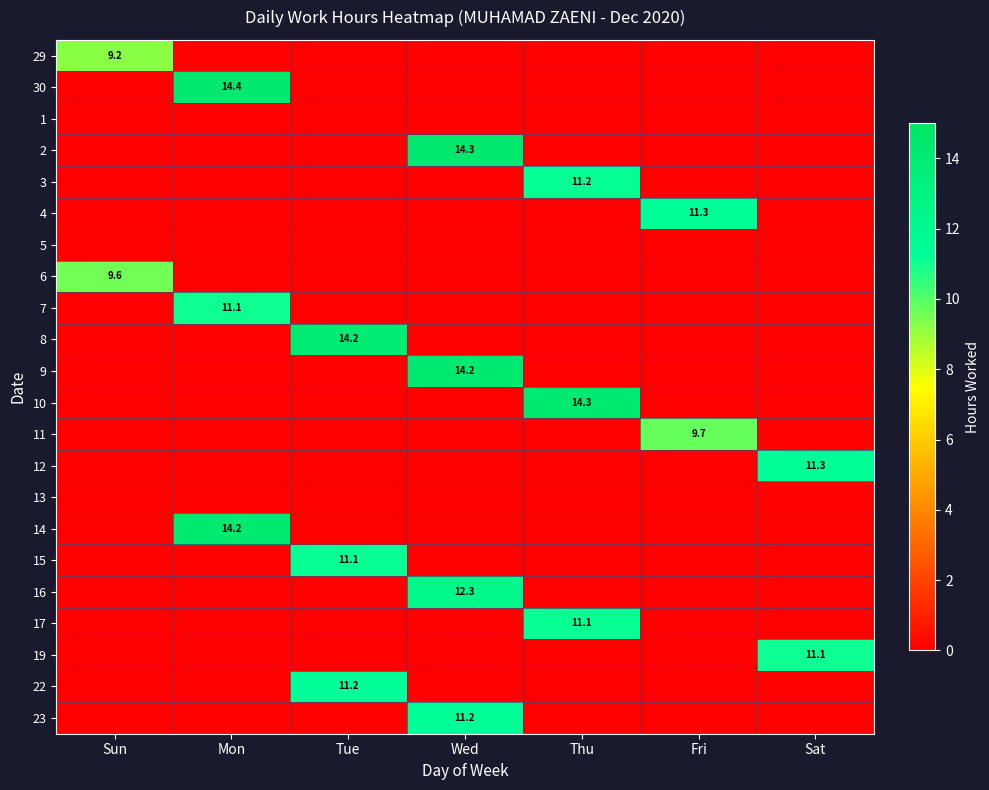

The value of 7 at Mon is 19.3. True or false?

False